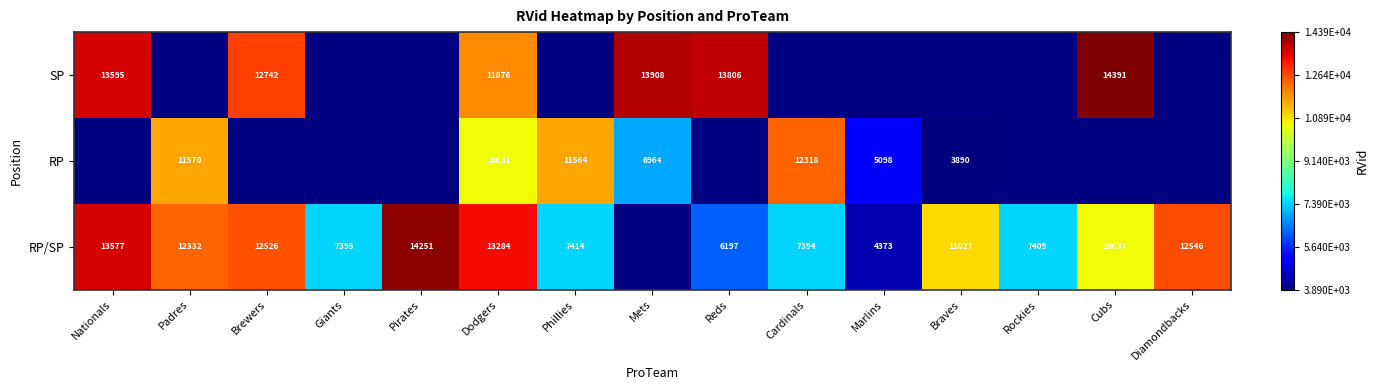

Between Reds and Brewers, which is larger?

Reds